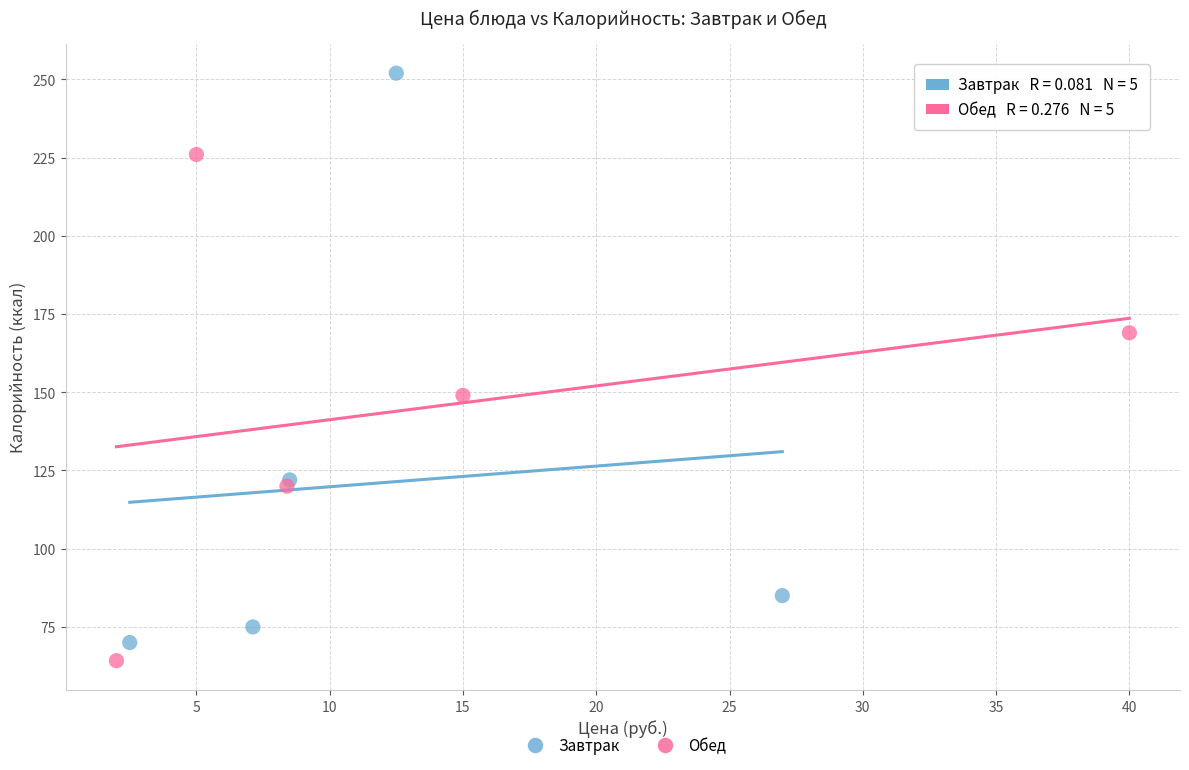

What are all the series names shown in the legend?

Завтрак, Обед